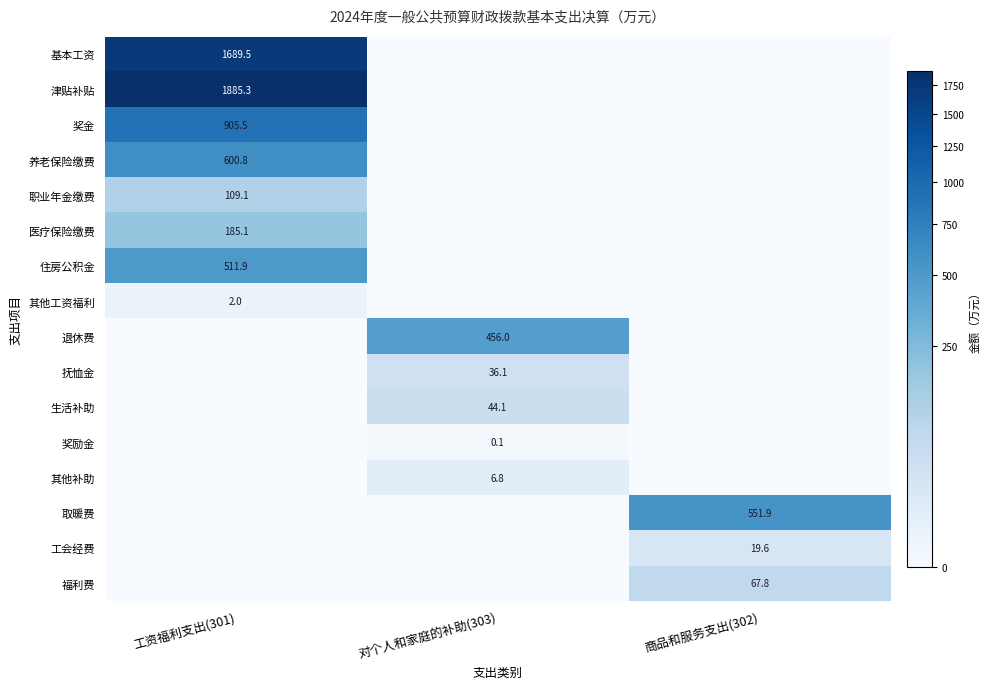

What is the spread (max minus min) of values at 工资福利支出(301)?

1885.3